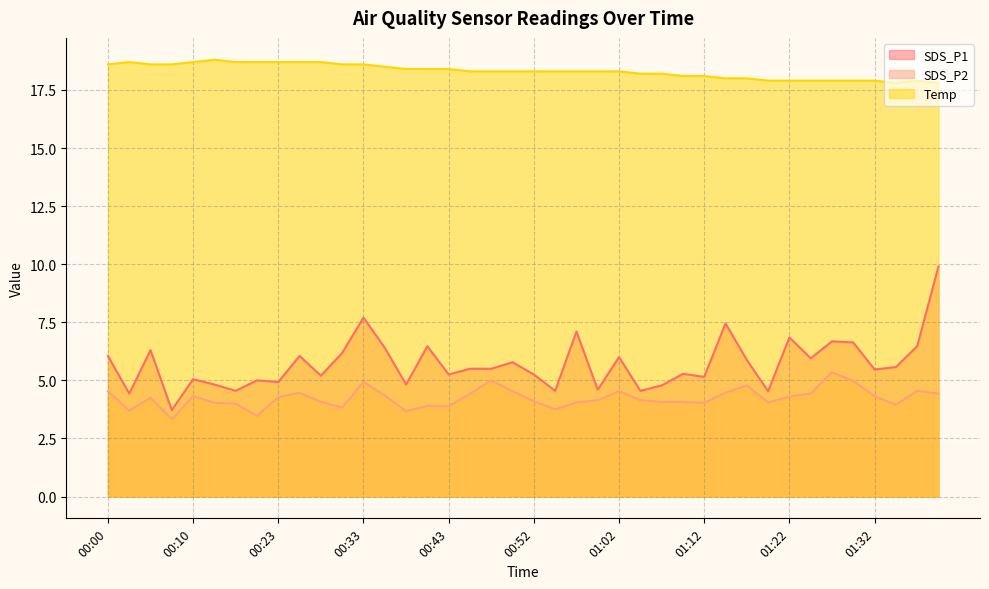

How many lines are shown in the chart?

3